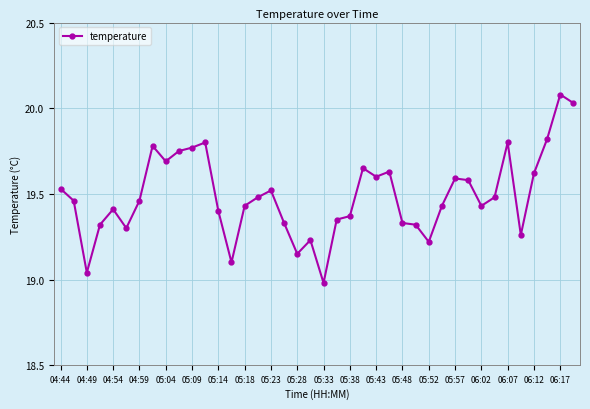

What is the sum of all values?

779.5